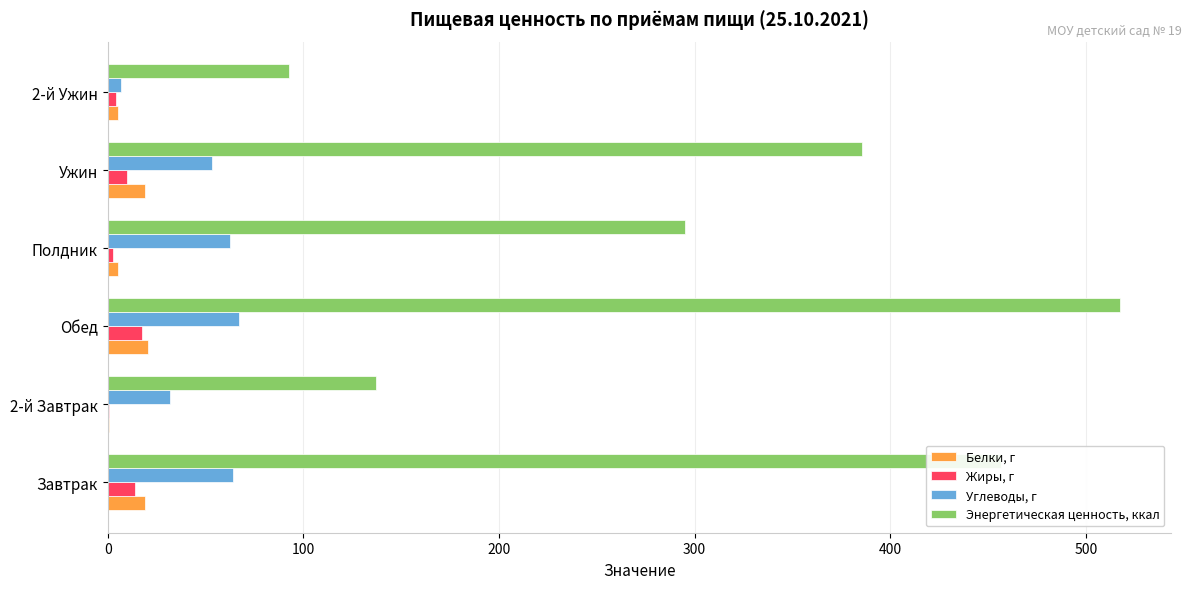

Is it true that Углеводы, г equals 64.1 at Завтрак?

True